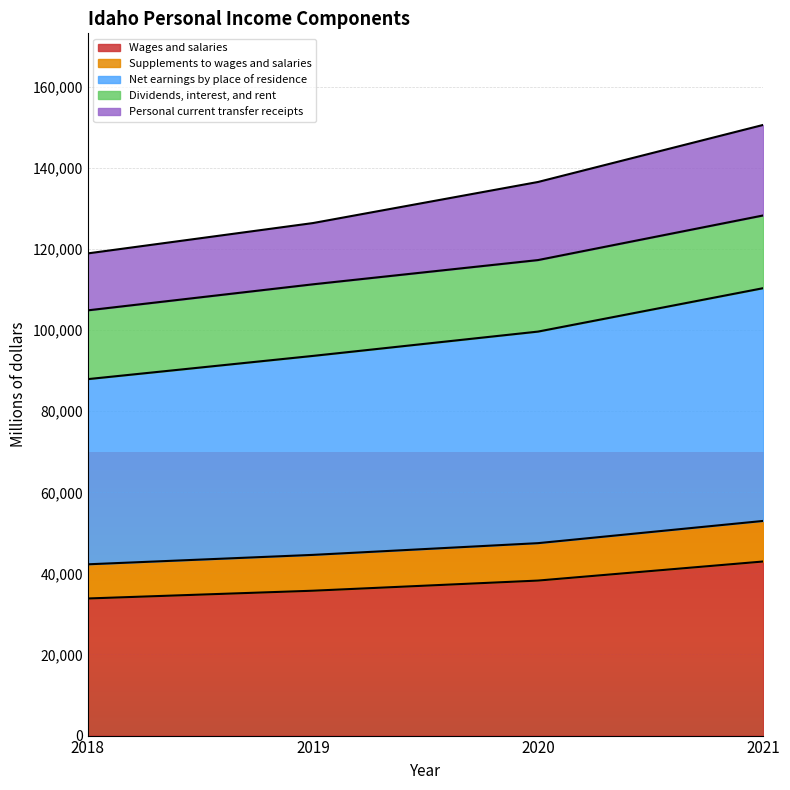

True or false: Supplements to wages and salaries and Wages and salaries intersect in this chart.

False